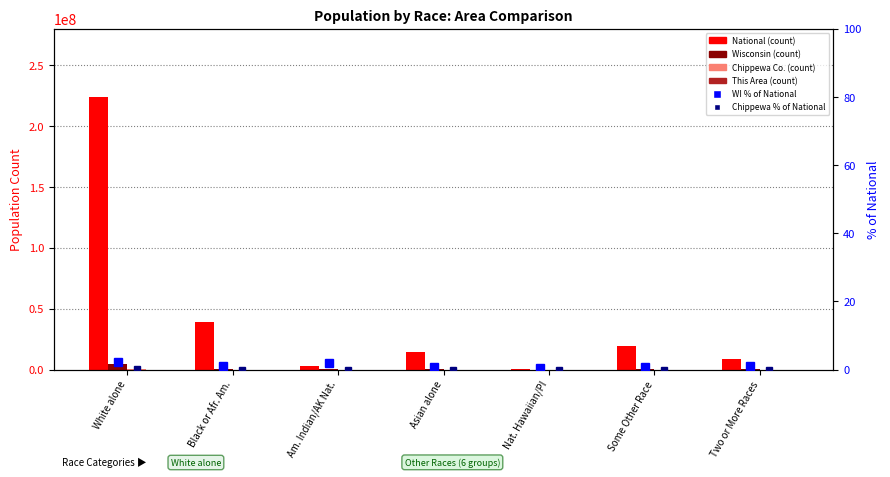

List the series in order of their peak value, highest first.

National, Wisconsin, Chippewa County, This Area, Wisconsin % of National, Chippewa % of National